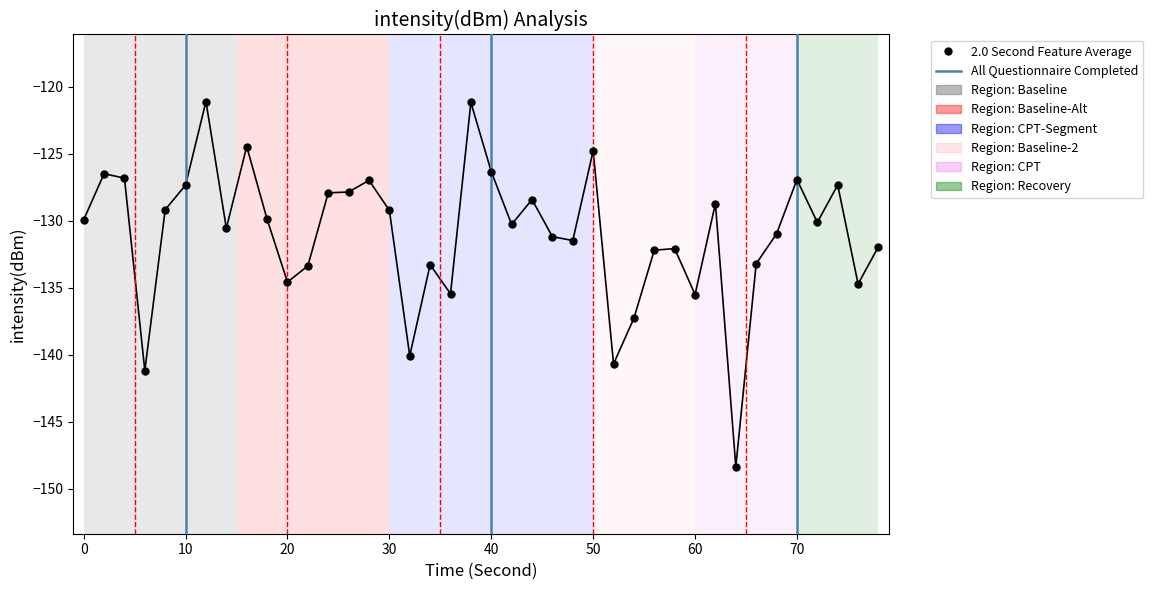

What is the range of Y values (max minus min)?

27.2